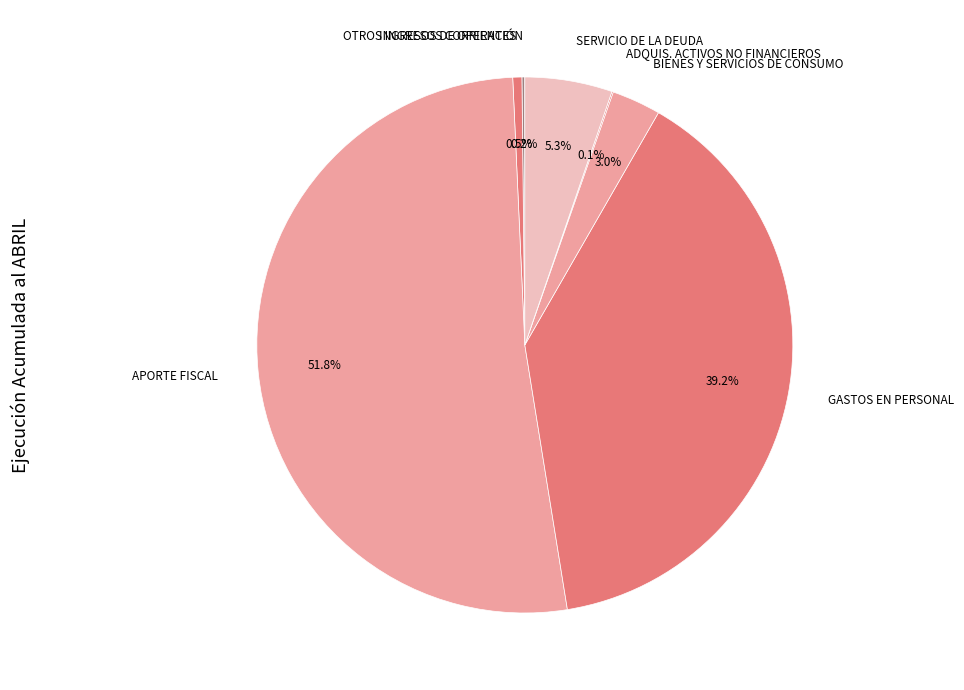

To the nearest percent, what is the average slice percentage?

14%